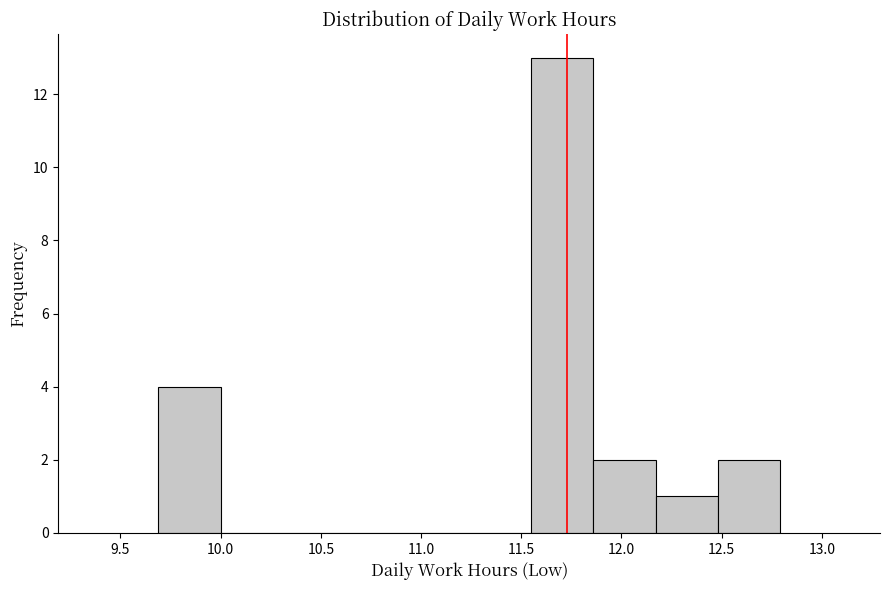

What is the height of the bar covering 11.55 to 11.86 on the x-axis? Neither the bar edges nor the heights are printed on the chart, so give them approximately, as read against the axes.

13